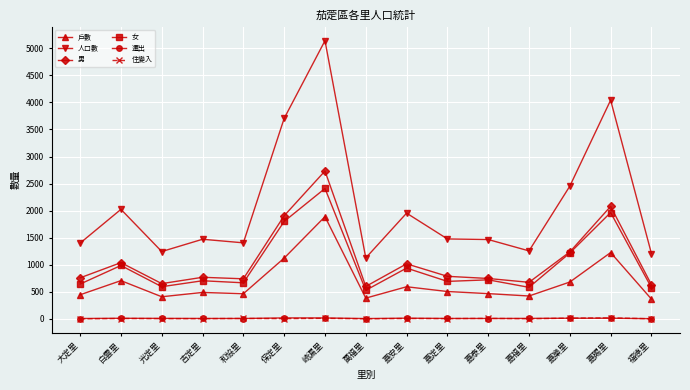

How many data points in 住變入 are less than 3?

5